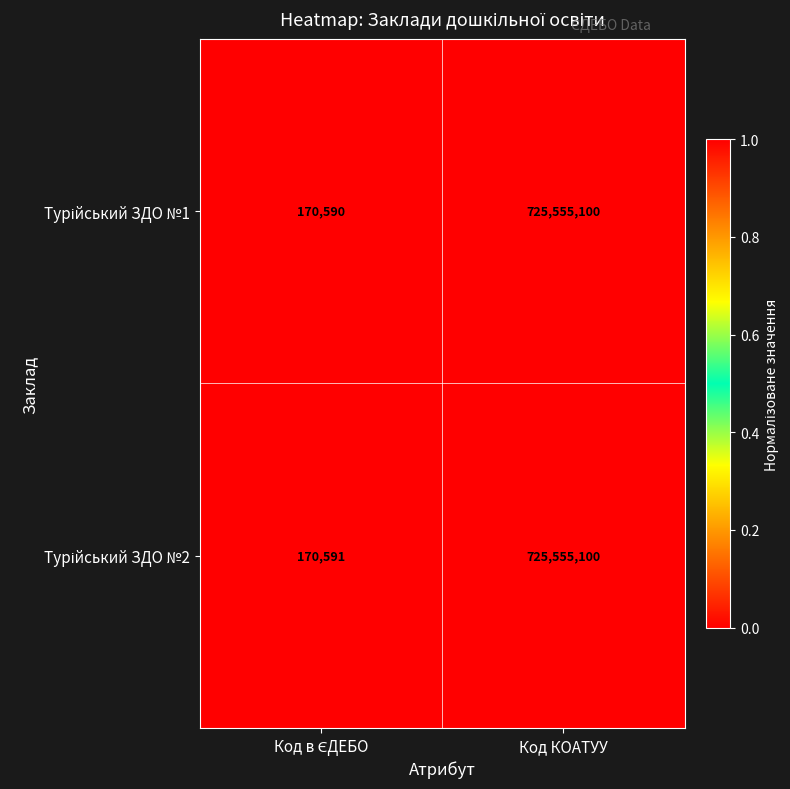

What is the minimum value shown in the chart?

170590